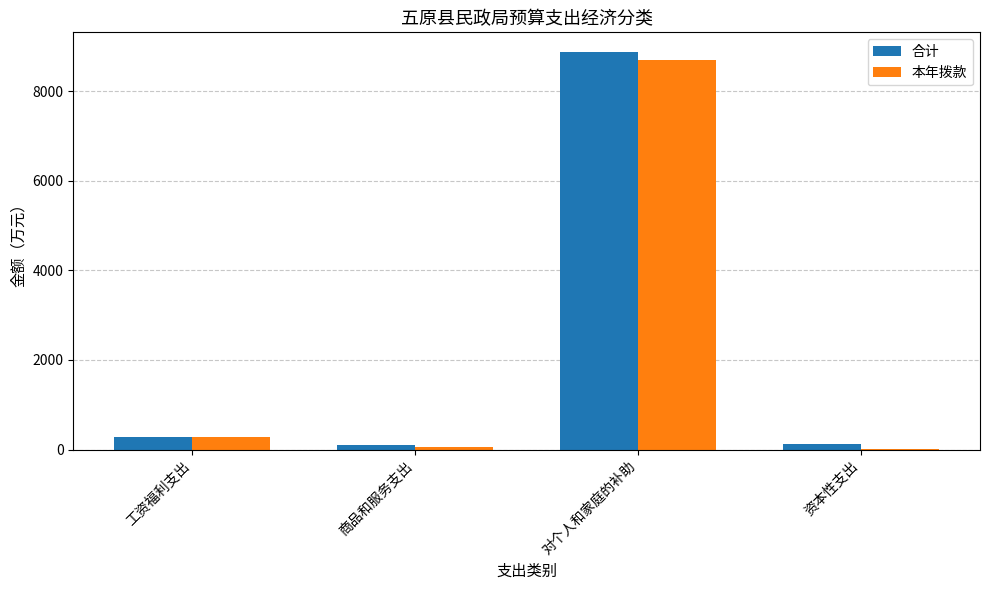

Where is 合计 nearest to the value 4486?

工资福利支出